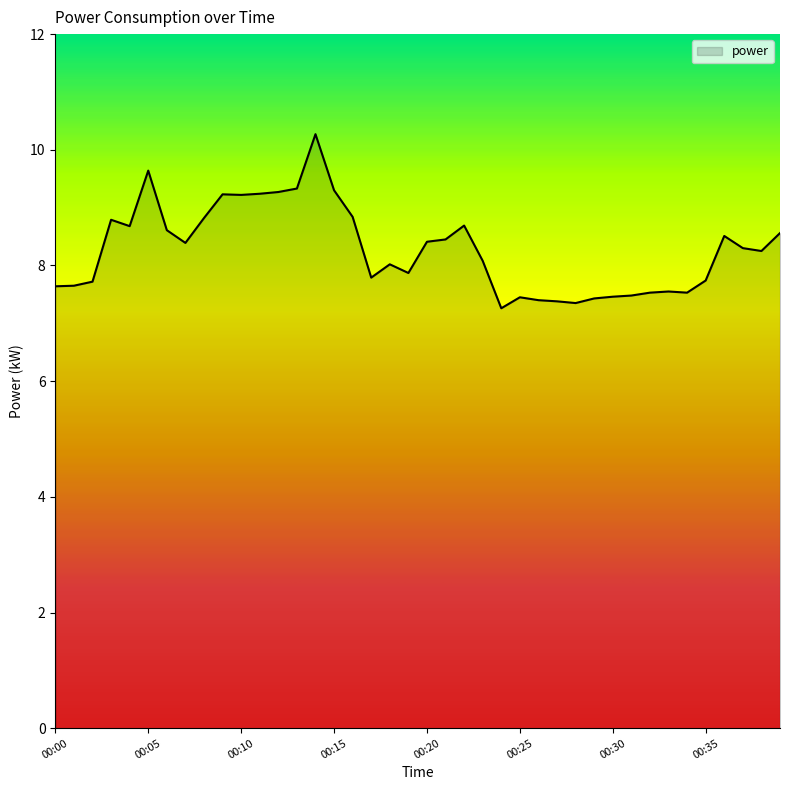

Does the chart have visible grid lines?

No